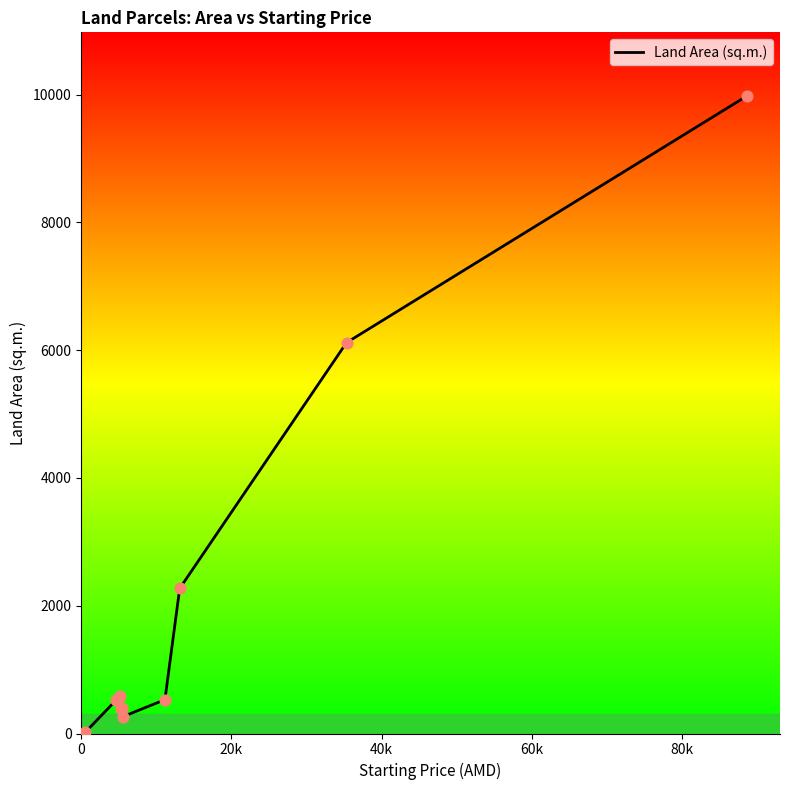

What is the maximum value shown in the chart?

9976.9